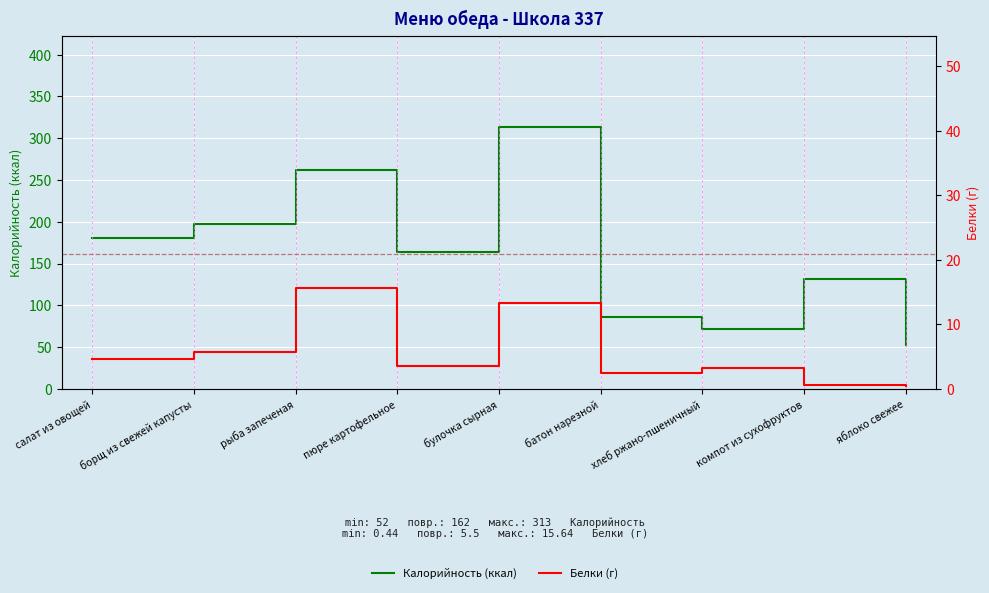

What is the sum of all Калорийность (ккал) values?

1458.0